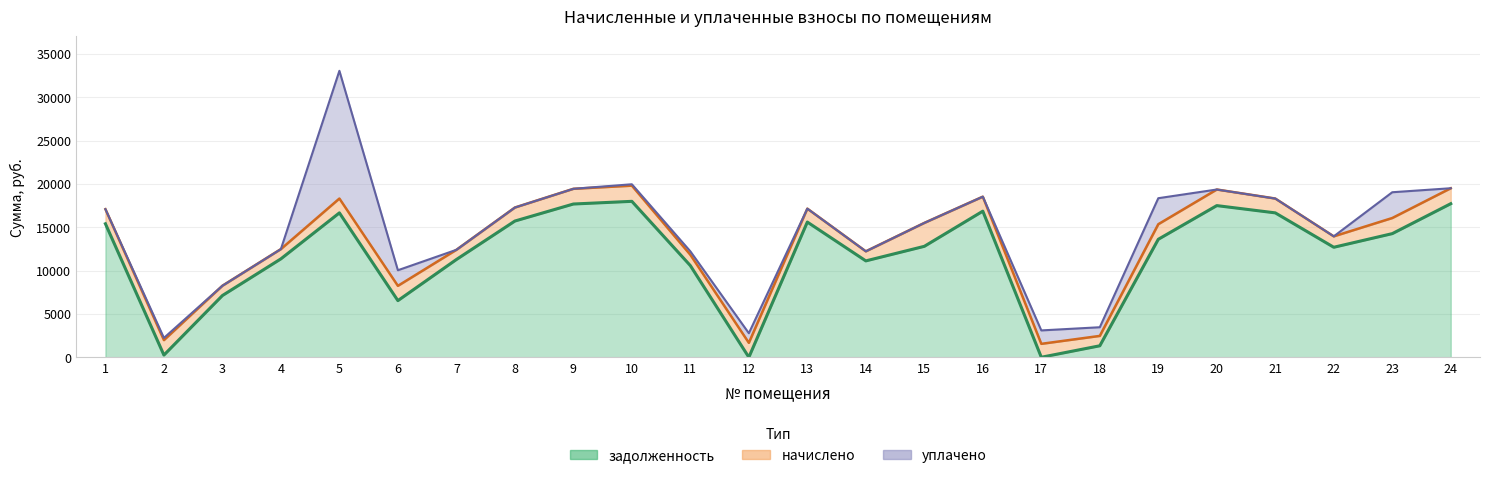

After their last crossing, which series has the higher values: начислено or уплачено?

начислено